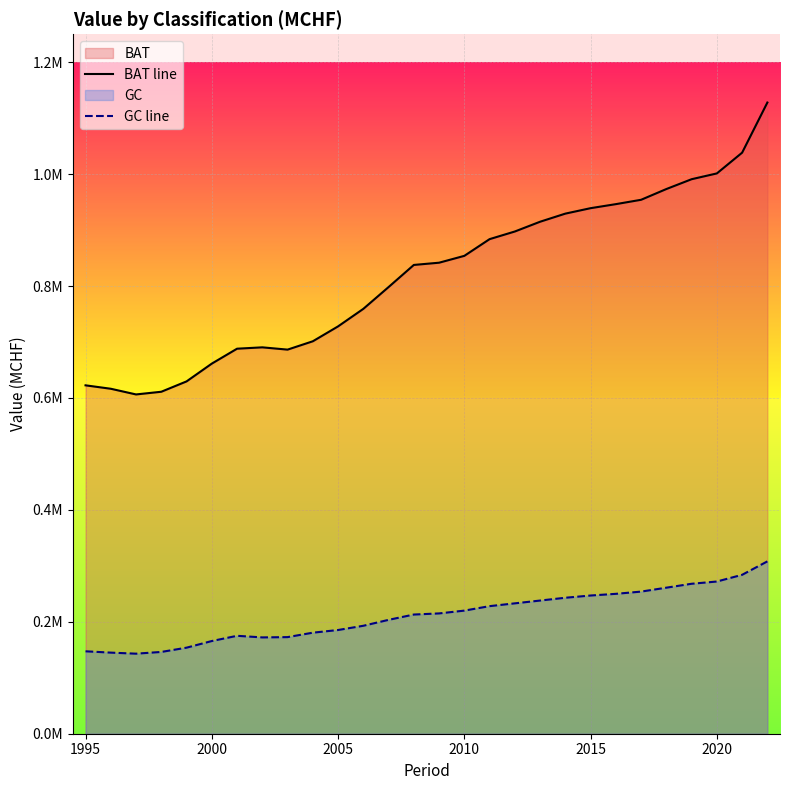

The value of BAT line at 1995 is 865274.4. True or false?

False